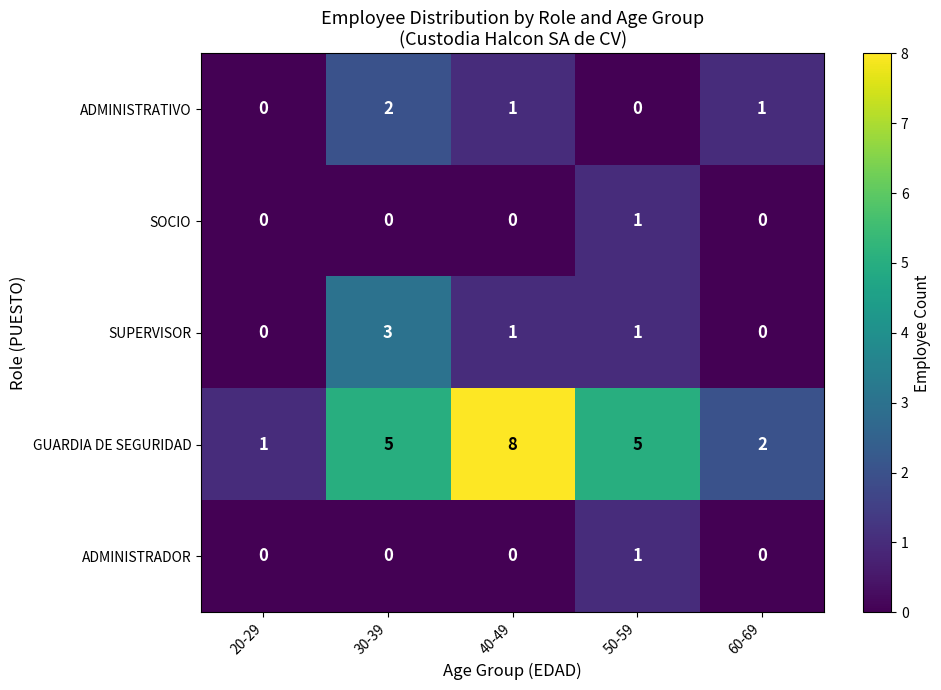

What is the spread (max minus min) of values at 50-59?

5